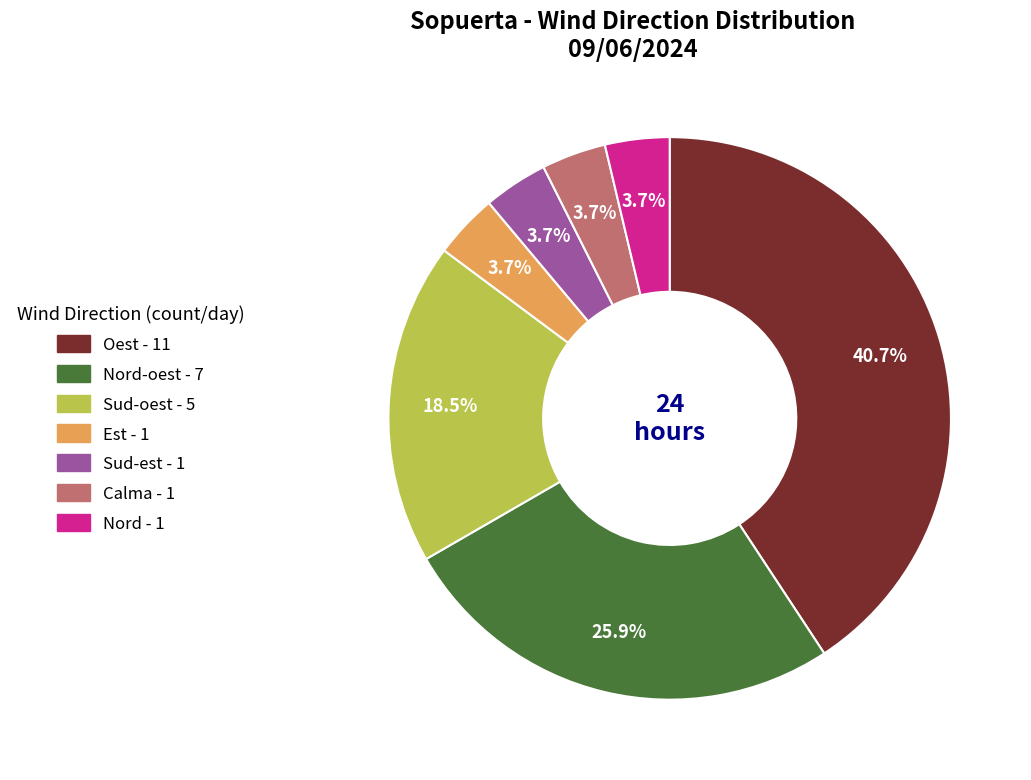

Is there a majority slice in this chart?

No